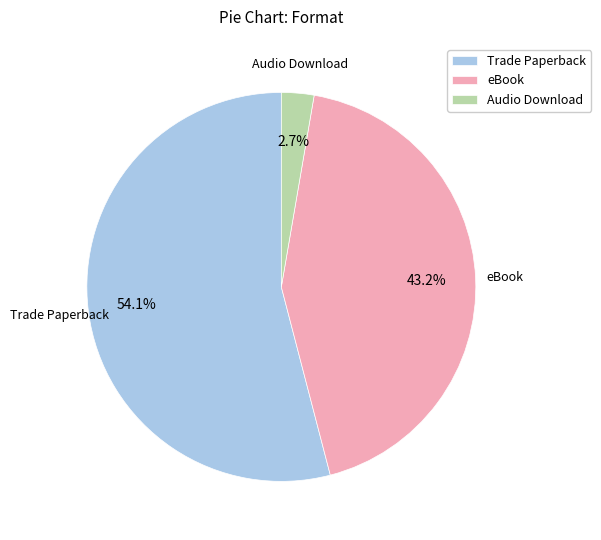

What percentage is the Audio Download slice, to the nearest percent?

3%